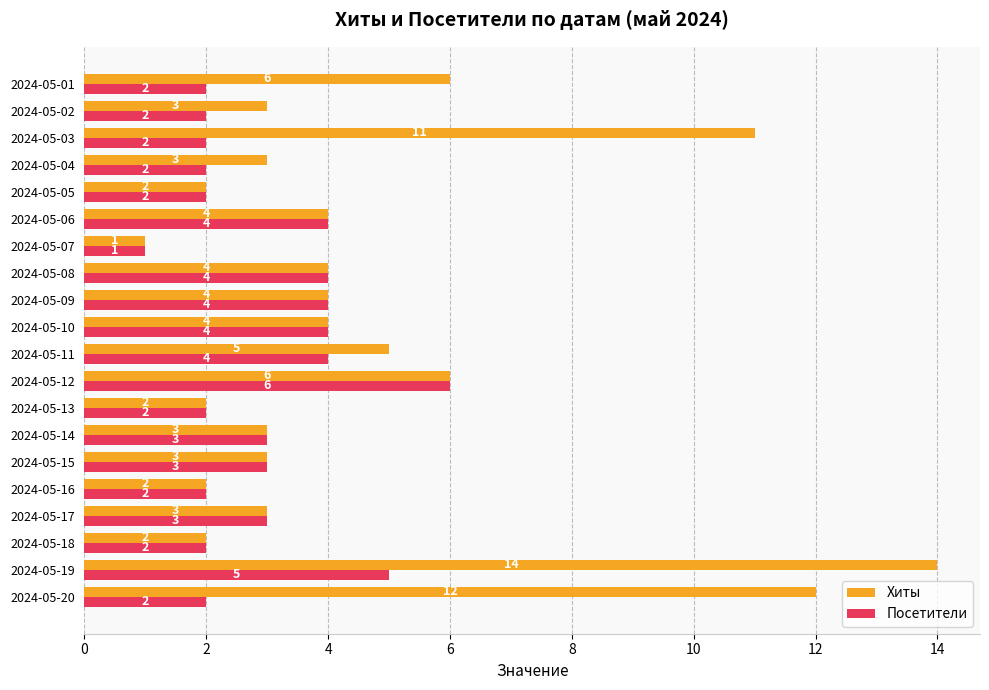

List the series in order of their overall mean, lowest first.

Посетители, Хиты